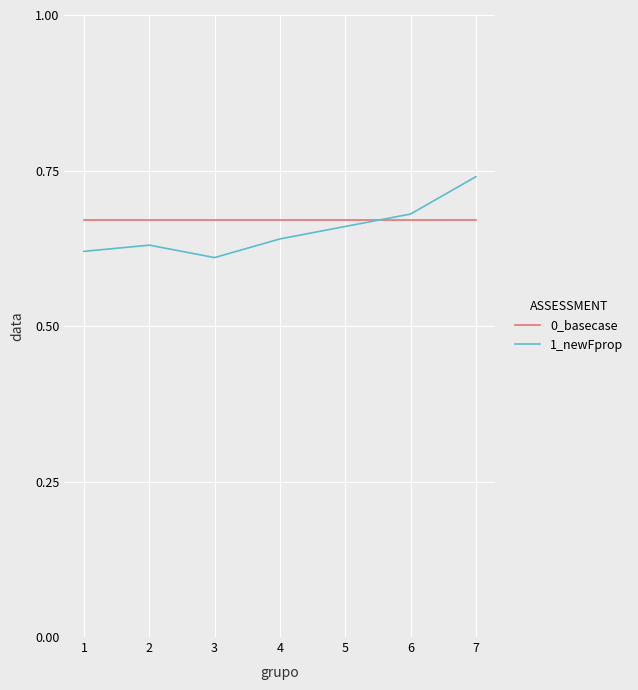

True or false: 0_basecase and 1_newFprop cross at least once.

True